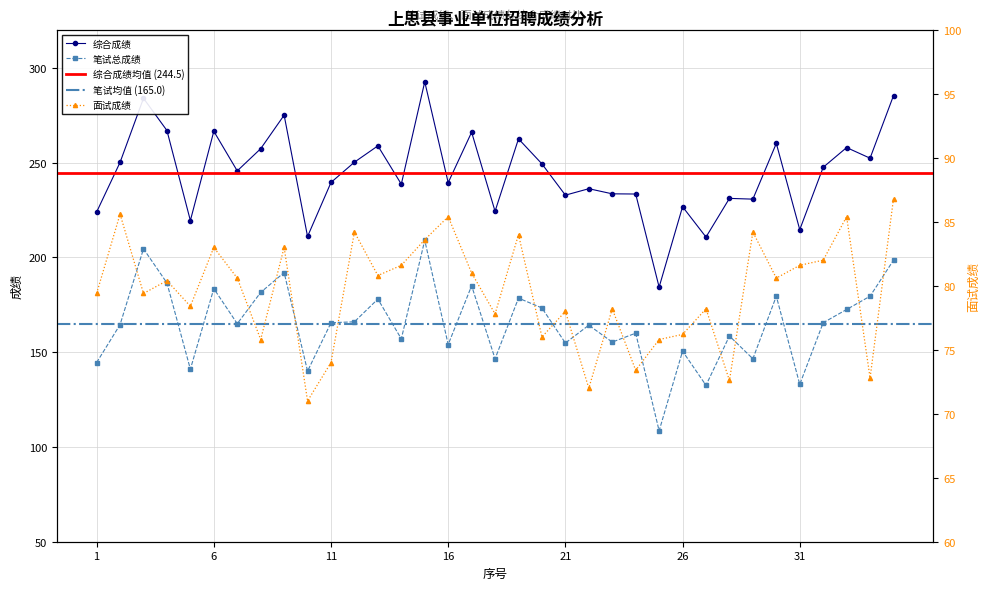

Where is the first local minimum for 综合成绩?

5